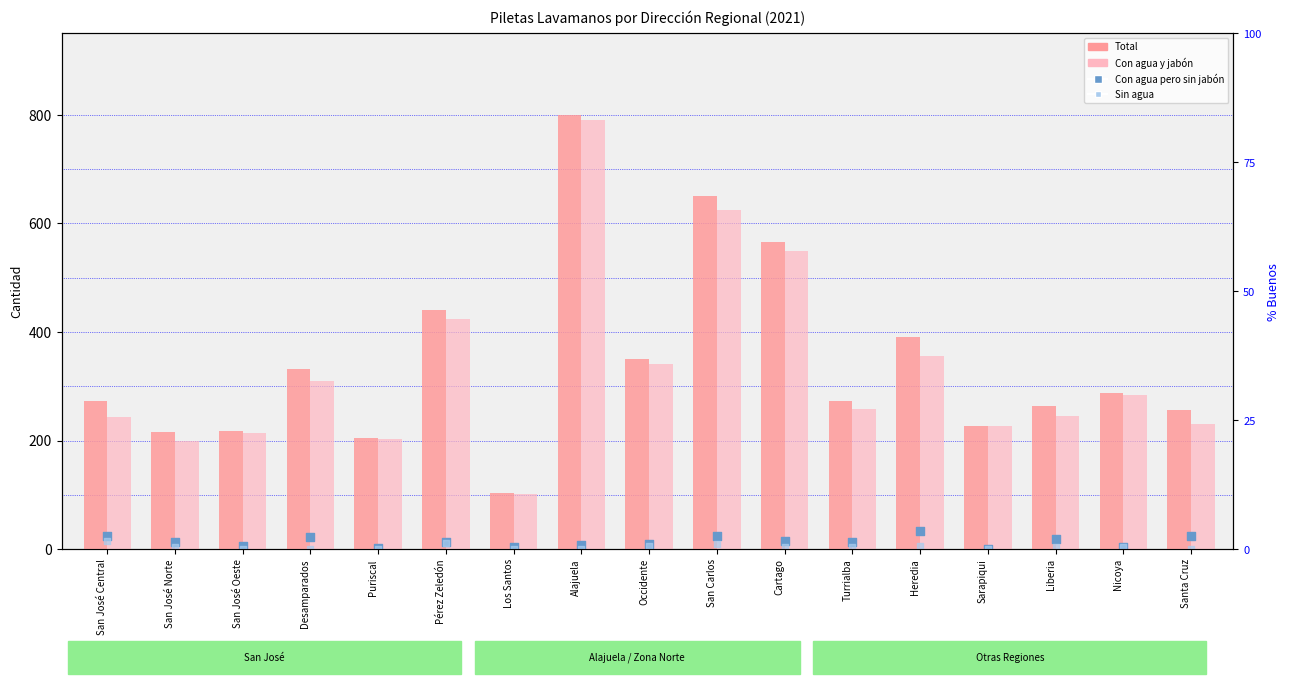

Which series contains the highest Y value?

Total